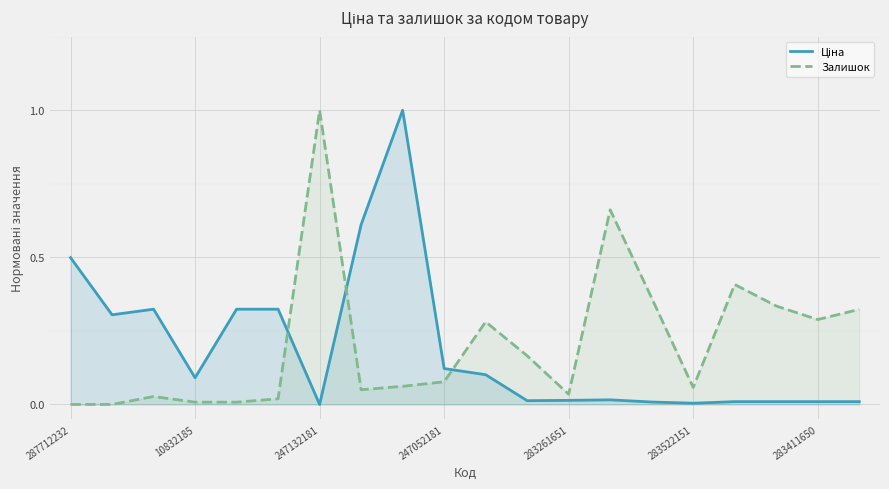

Is it true that Залишок equals 0.1 at 283411650?

False